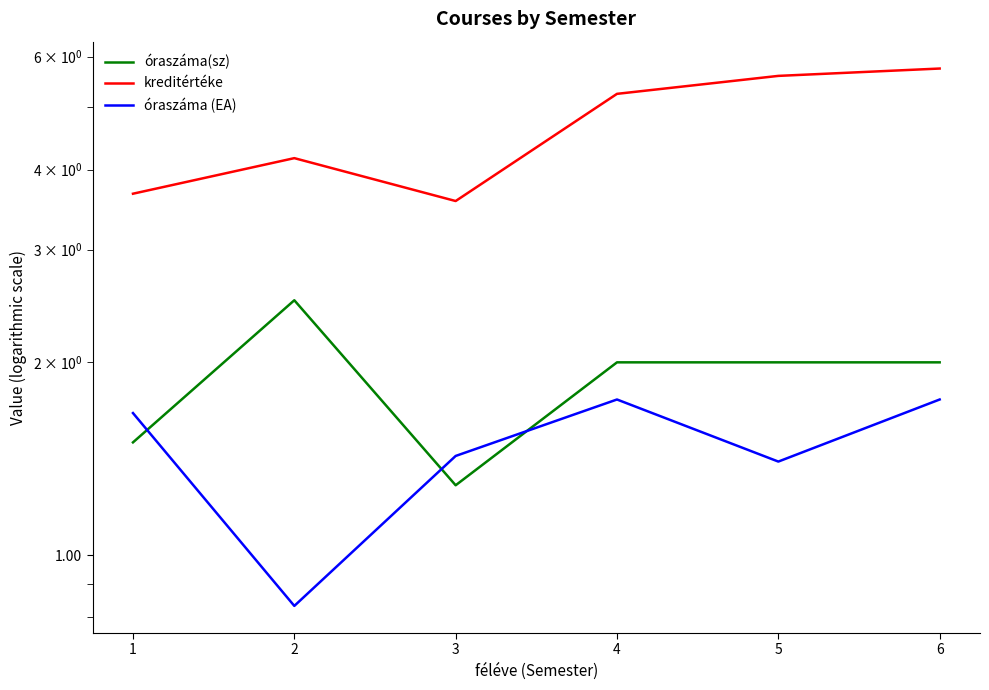

What is the difference between the maximum and second lowest values in the kreditértéke series?

2.1